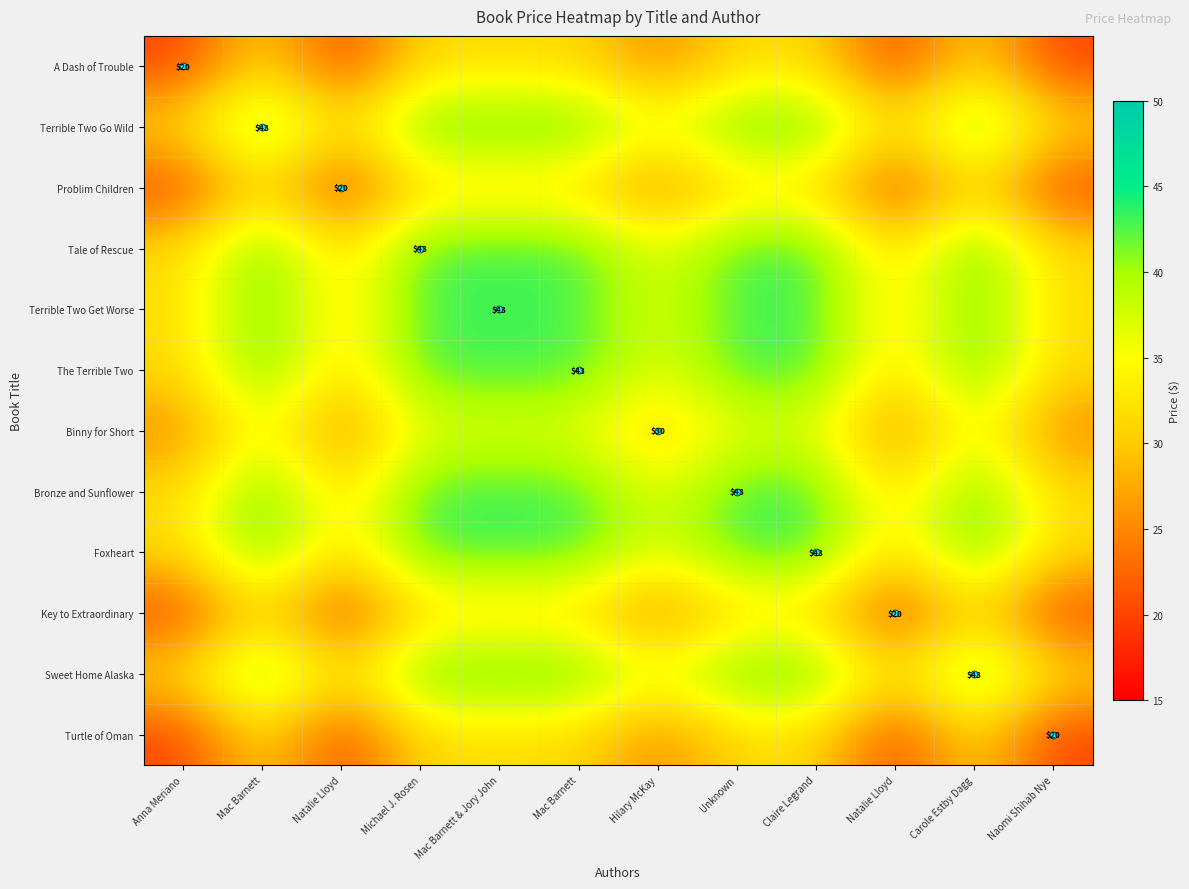

Between Michael J. Rosen and Natalie Lloyd, which is larger?

Michael J. Rosen